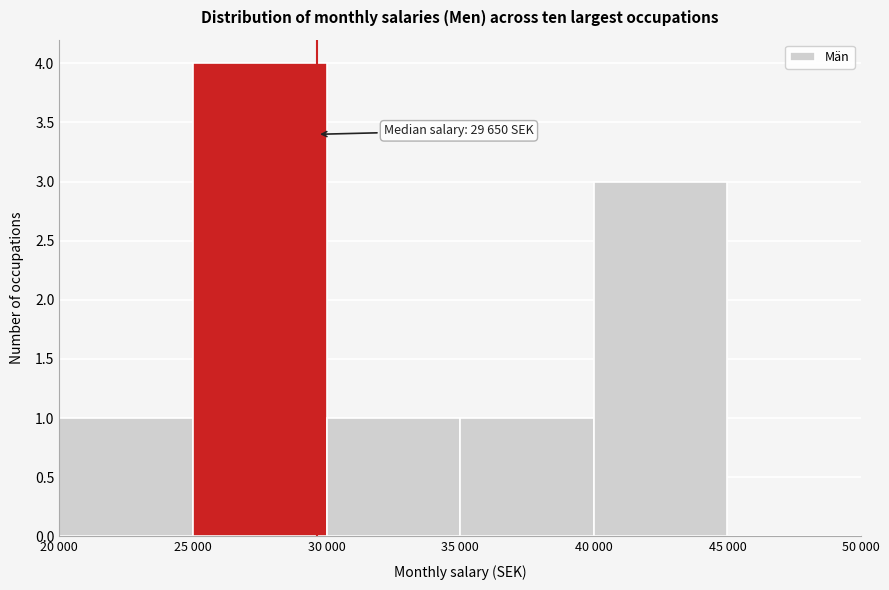

Reading right to left, extract all data points from this chart.

45 000=0	40 000=3	35 000=1	30 000=1	25 000=4	20 000=1